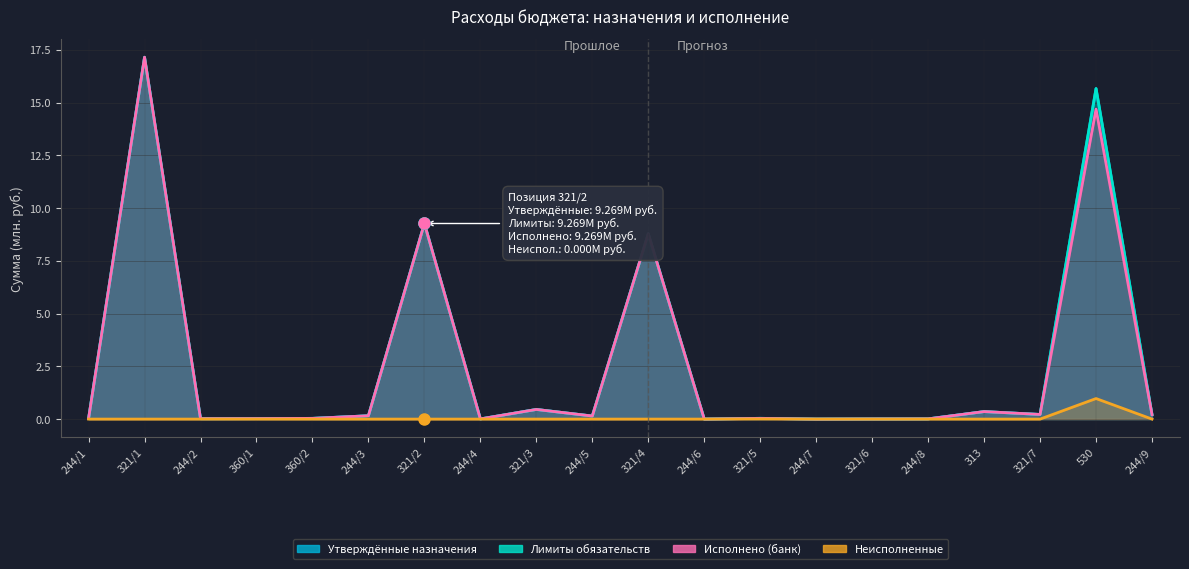

Rank the series by their maximum value, from highest to lowest.

Утверждённые назначения, Лимиты обязательств, Исполнено (банк), Неисполненные